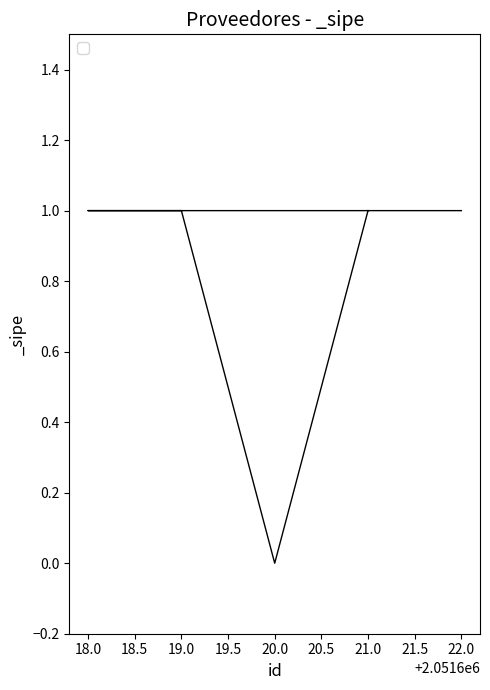

How many interior local valleys (lower than both neighbors) does the data have?

1